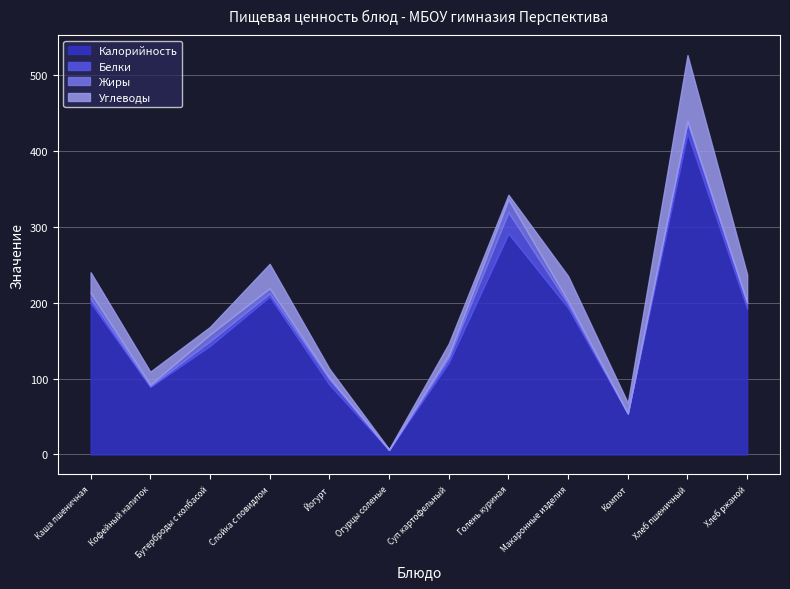

Is it true that Калорийность equals 137 at Каша пшеничная?

False